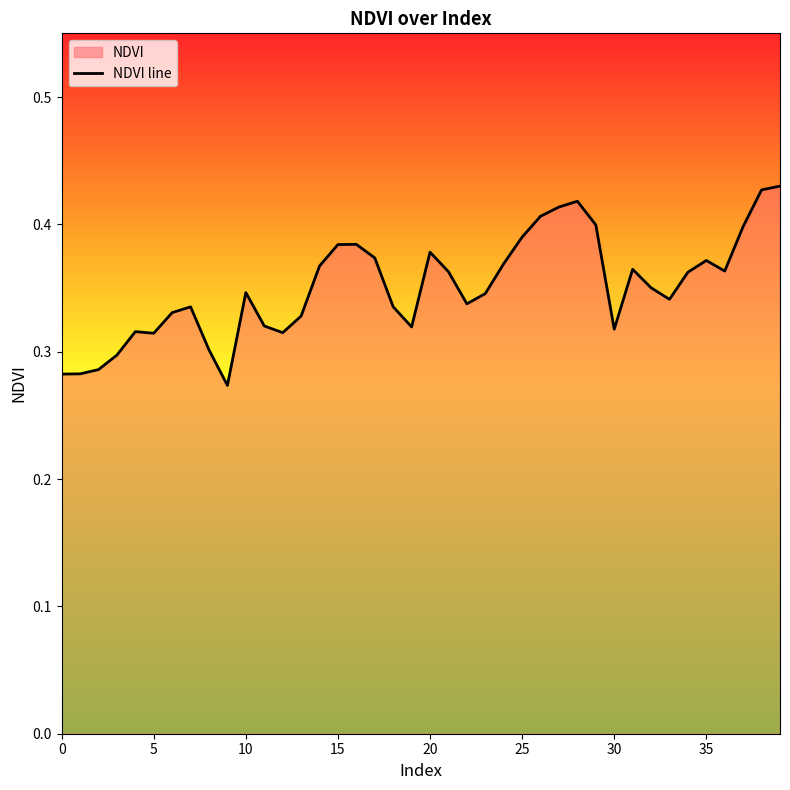

How many interior local valleys (lower than both neighbors) does the data have?

8